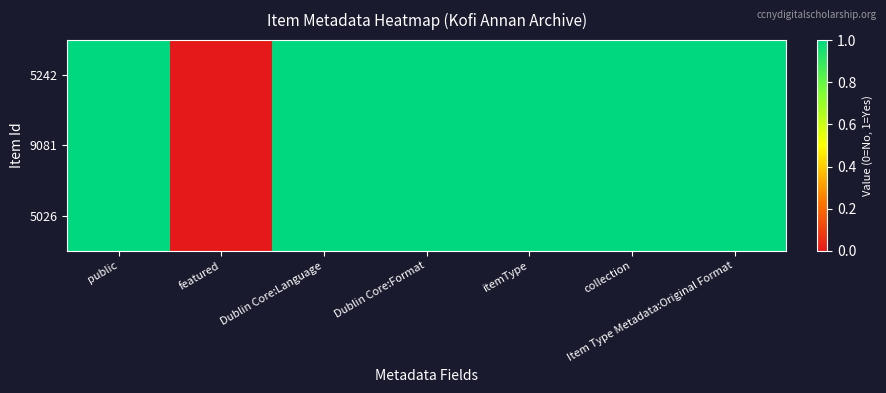

Rank the series by their maximum value, from lowest to highest.

5242, 9081, 5026